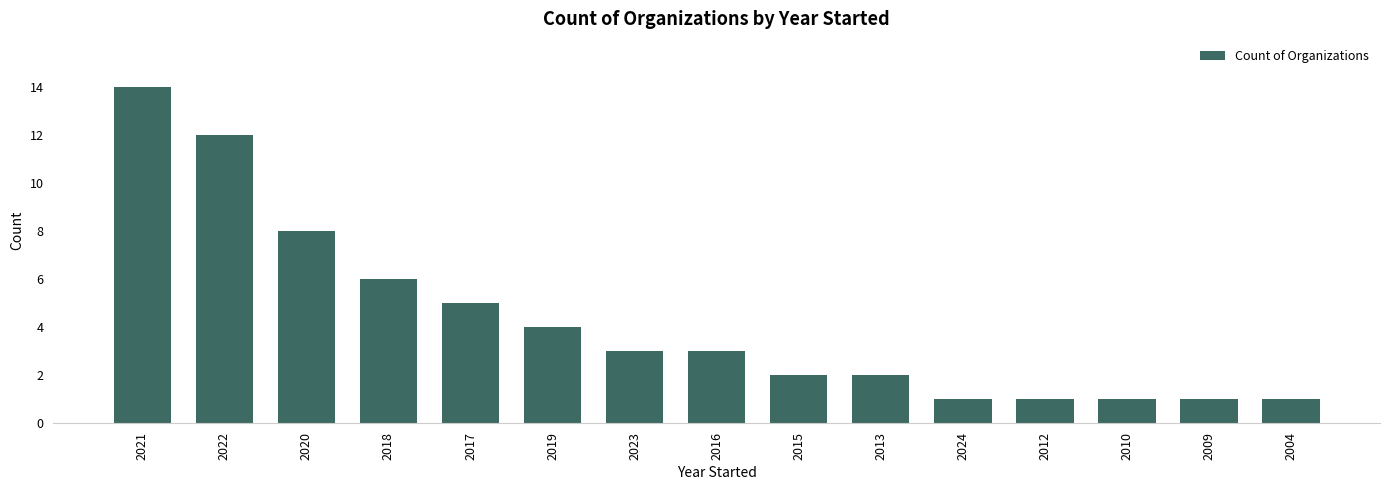

What is the sum of the values at 2020 and 2019?

12